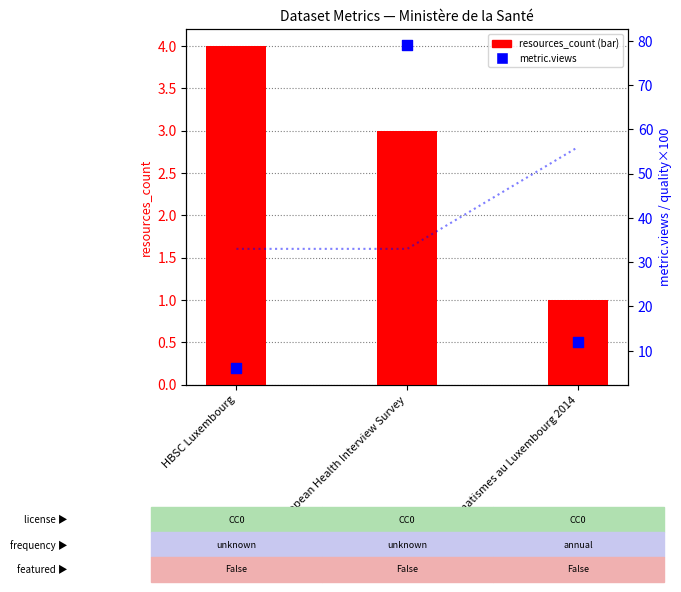

At how many categories does at least one series exceed 40?

2